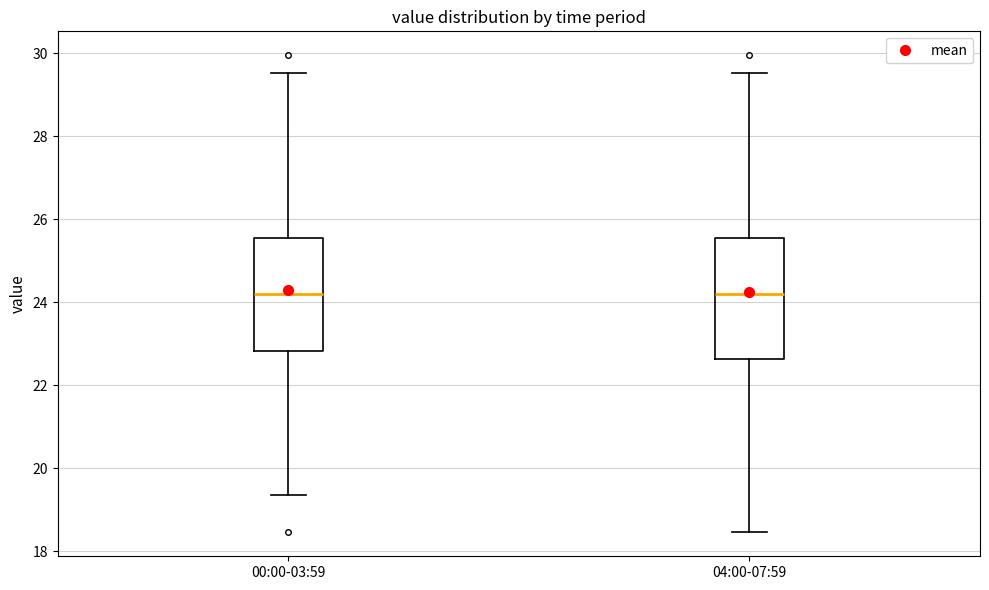

Where does the lower whisker of the box for 04:00-07:59 end on the y-axis? The values are not printed on the chart, so give them approximately, as read against the axis.

18.4